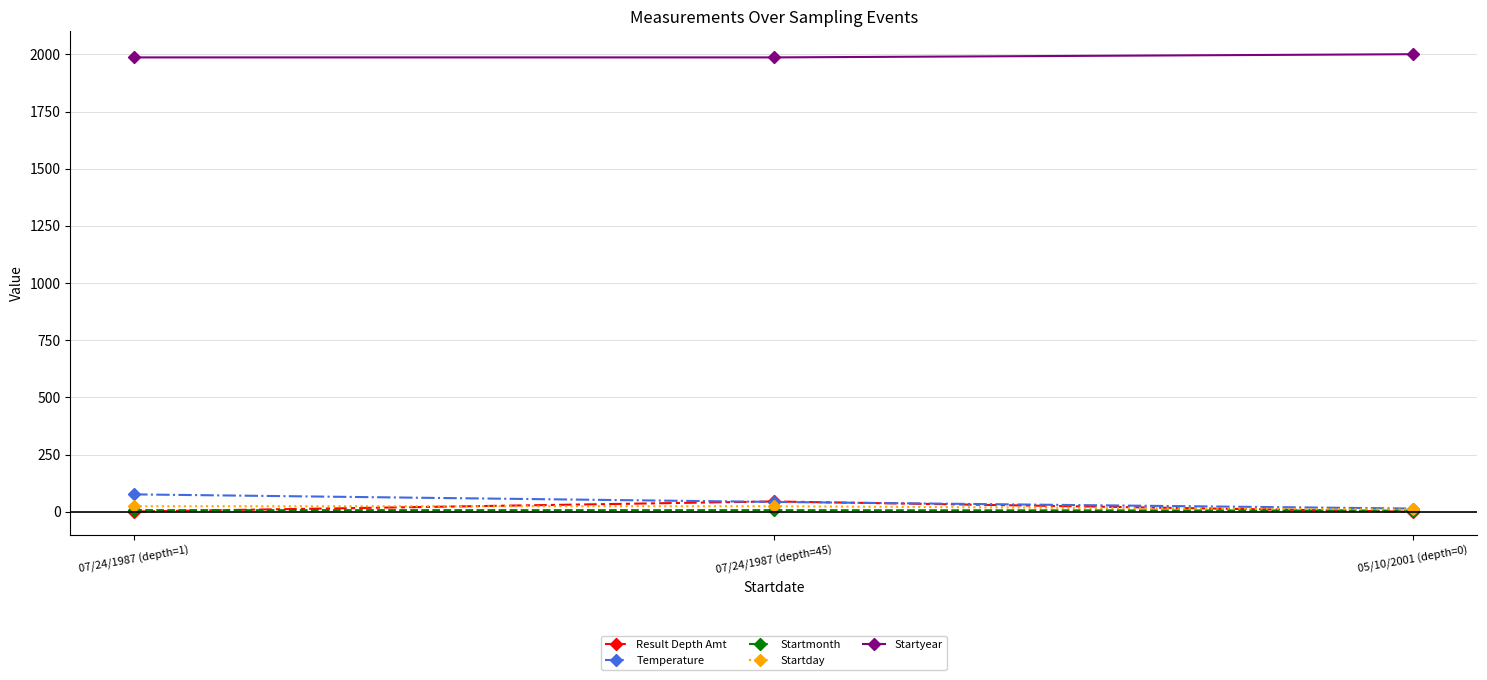

Which series has the largest total across all categories?

Startyear